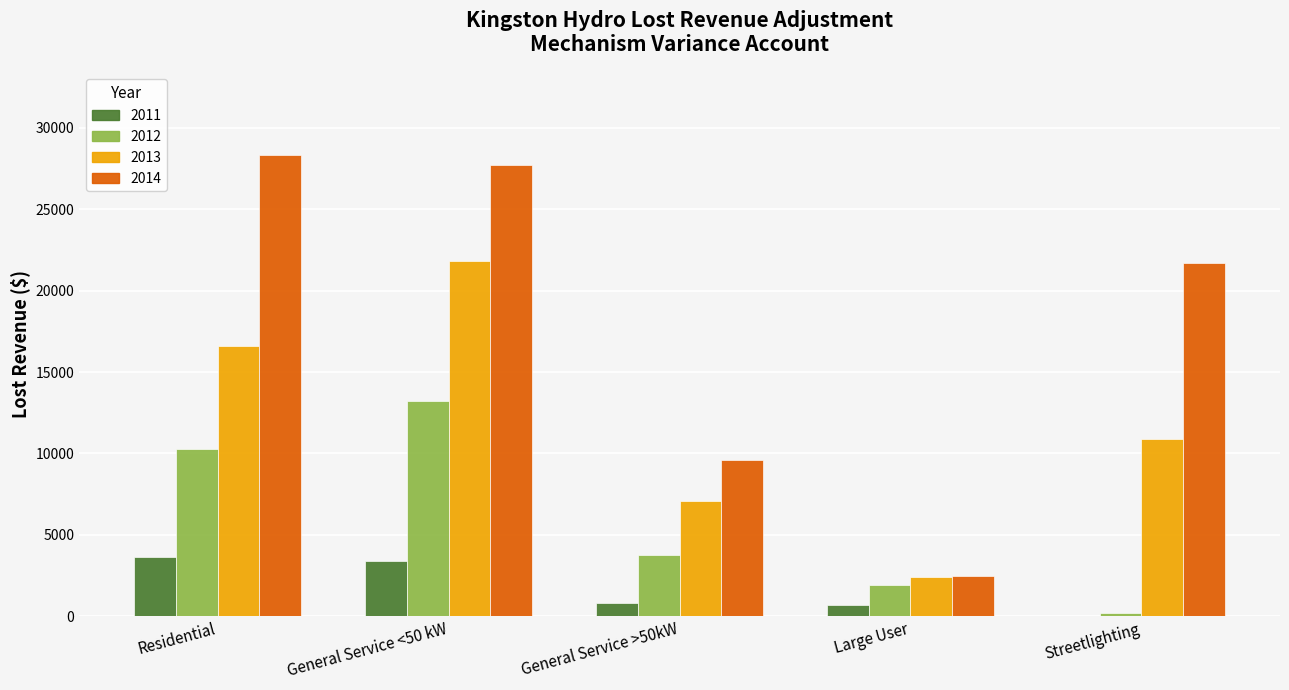

Which series has the widest spread of values?

2014